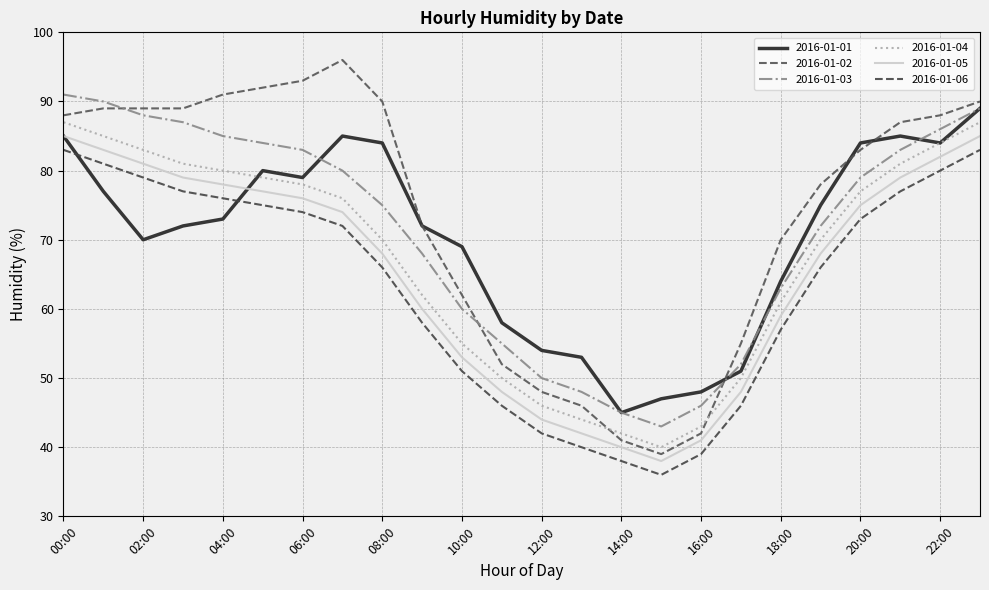

How many lines are shown in the chart?

6